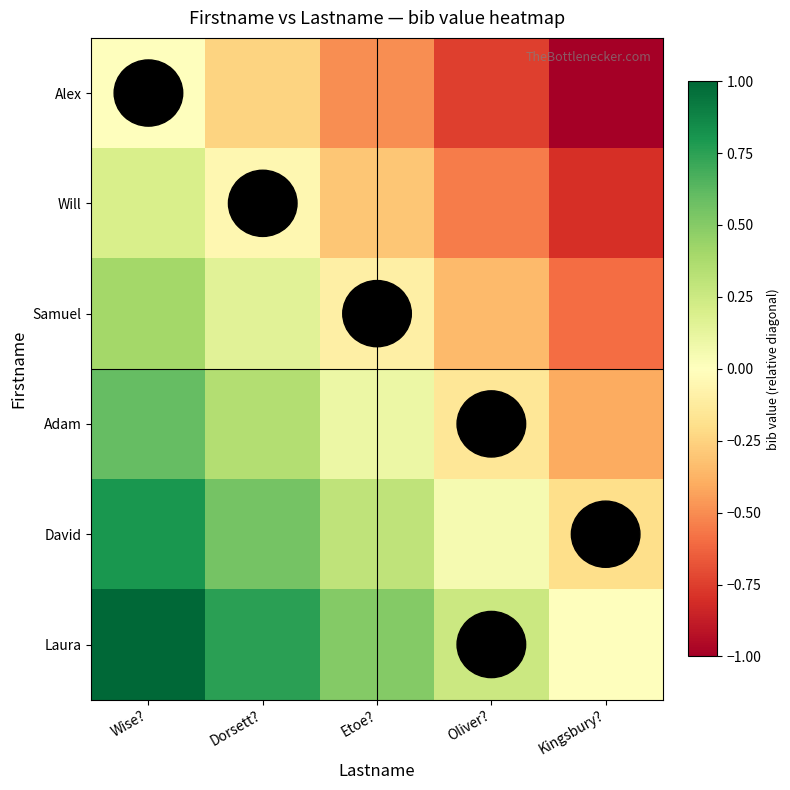

How many positive values does the Adam series have?

3